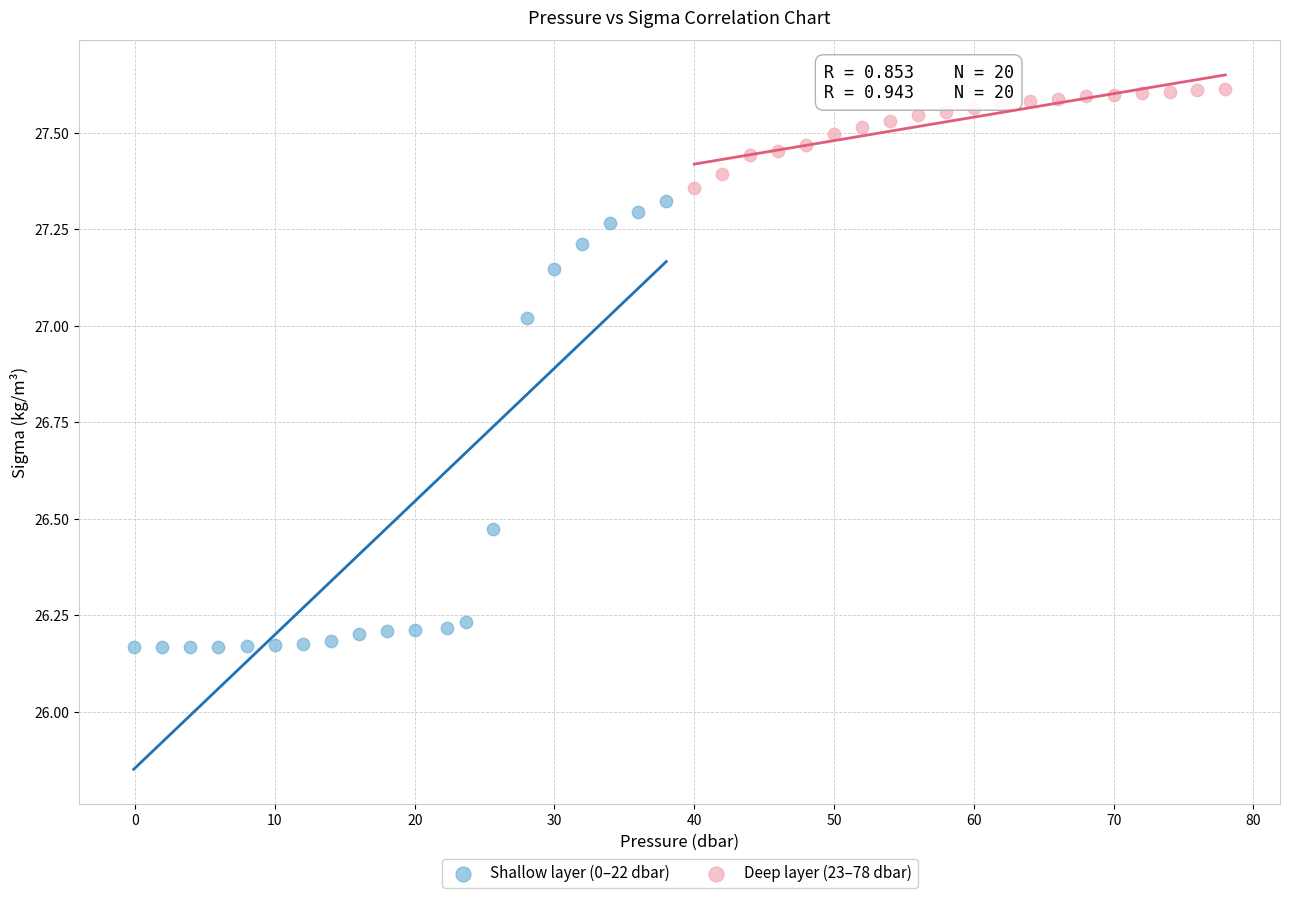

Which series has the widest spread of Y values?

Shallow layer (0–22 dbar)